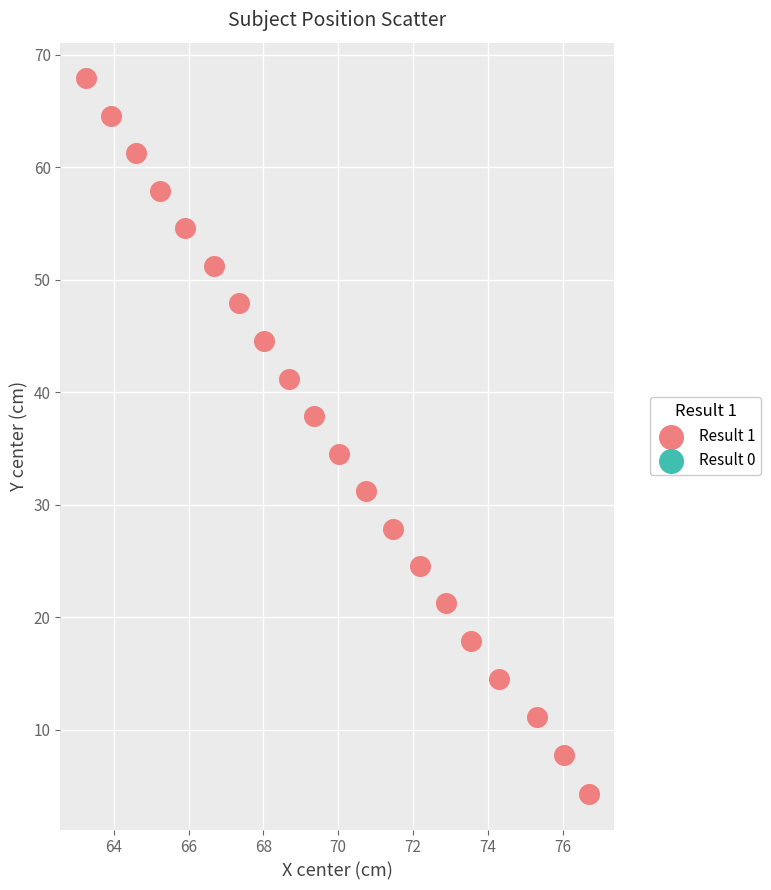

What is the range of Y values (max minus min)?

63.6